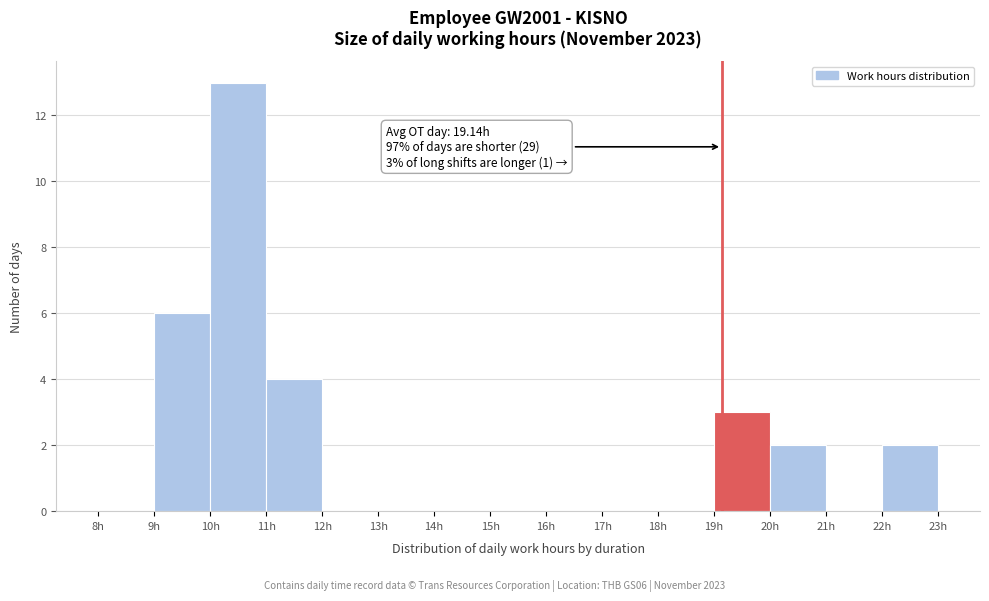

Which range on the x-axis has the tallest bar?

10 to 11